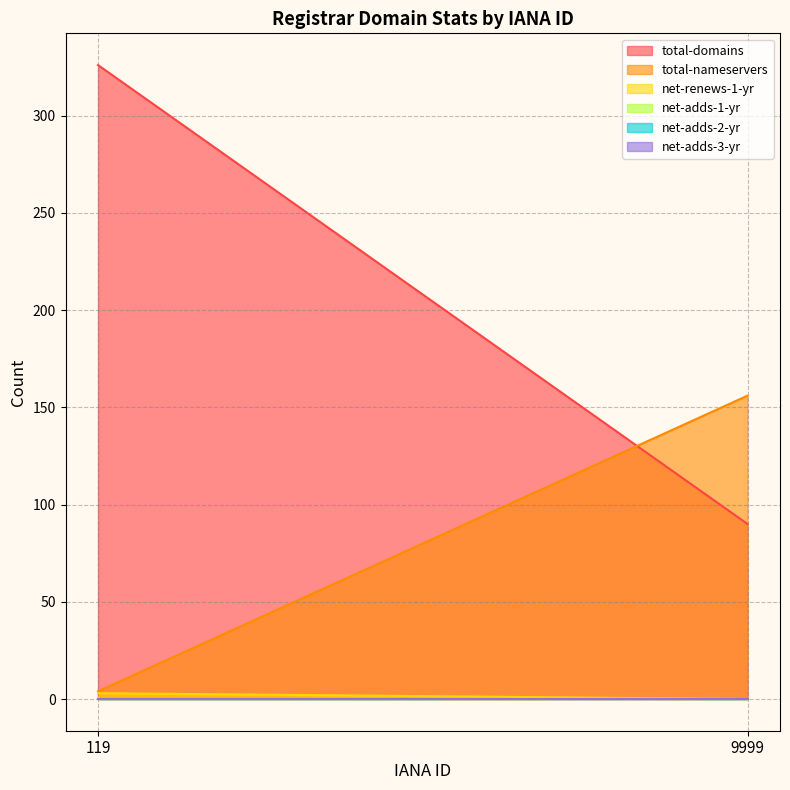

Count the net-renews-1-yr values in the range 0 to 3.

2